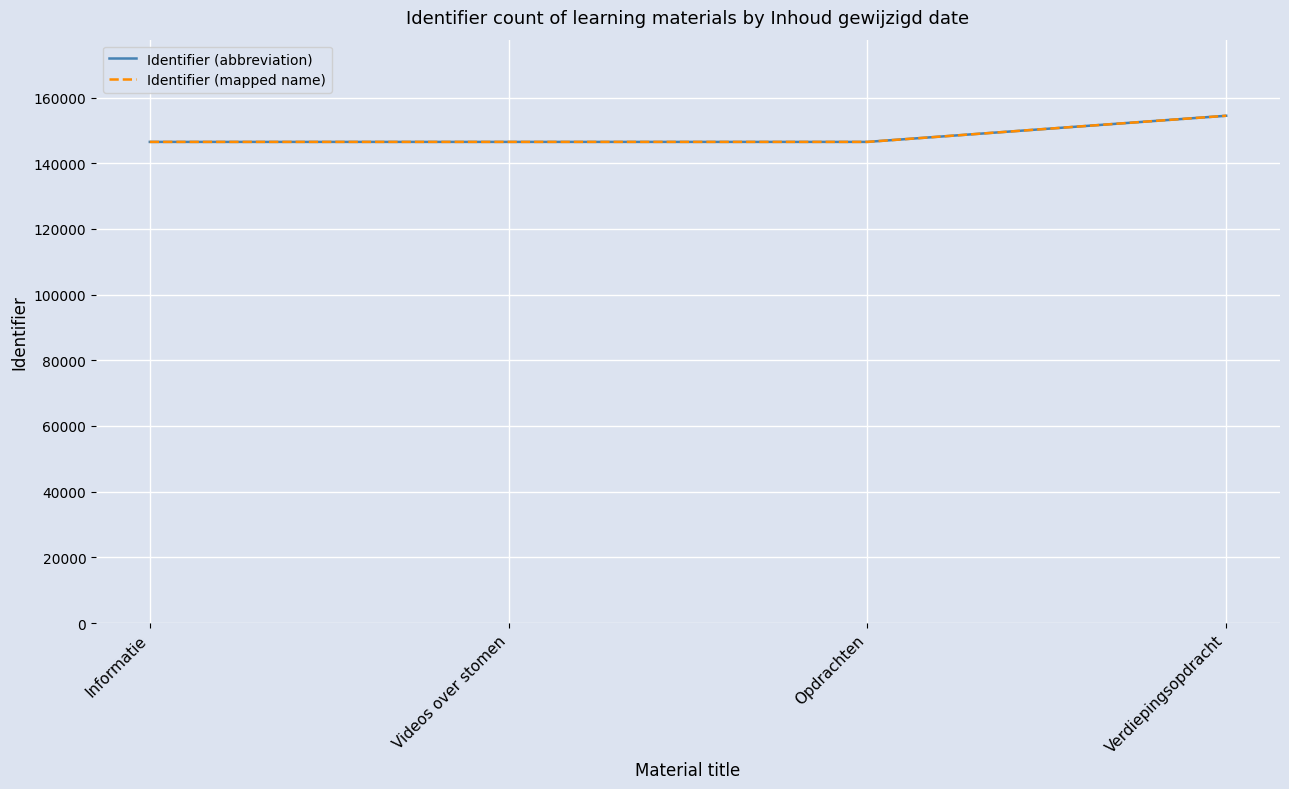

Rank the series at Videos over stomen from highest to lowest value.

Identifier (abbreviation), Identifier (mapped name)